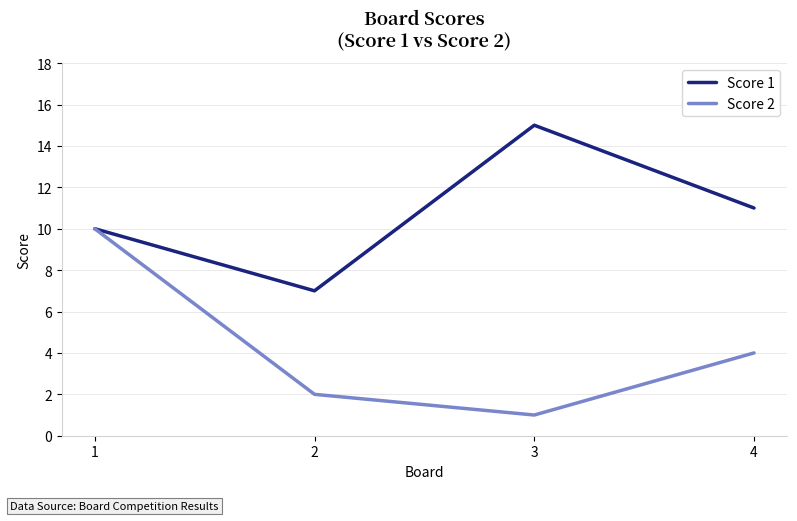

At which category does Score 1 reach its first local valley?

2